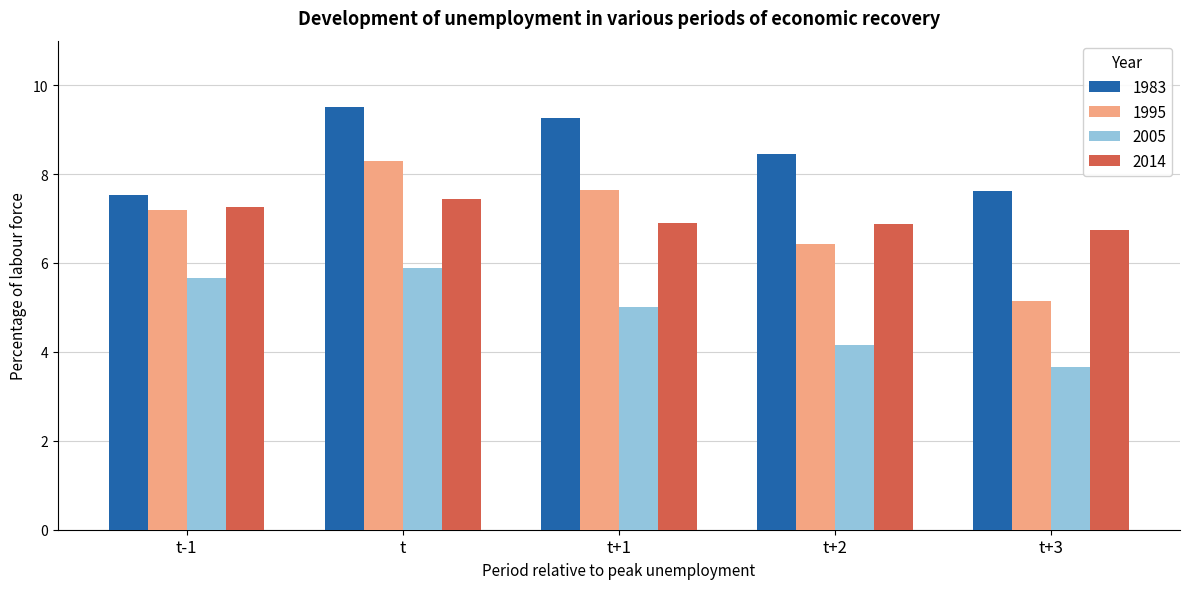

At which category is the sum across all series the highest?

t